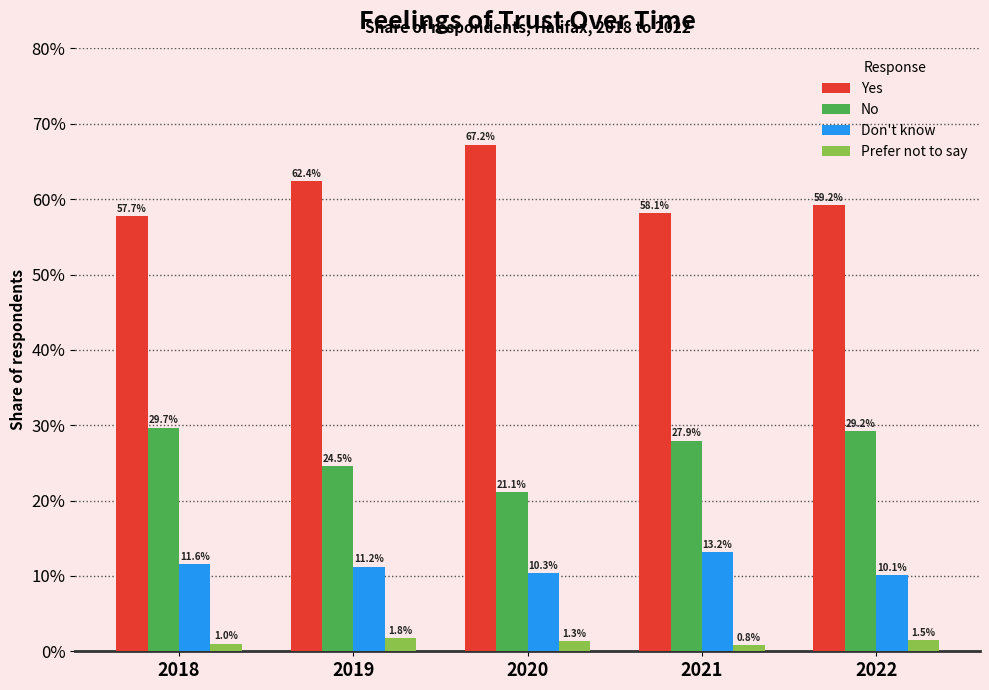

Is it true that Don't know equals 0.1 at 2018?

True